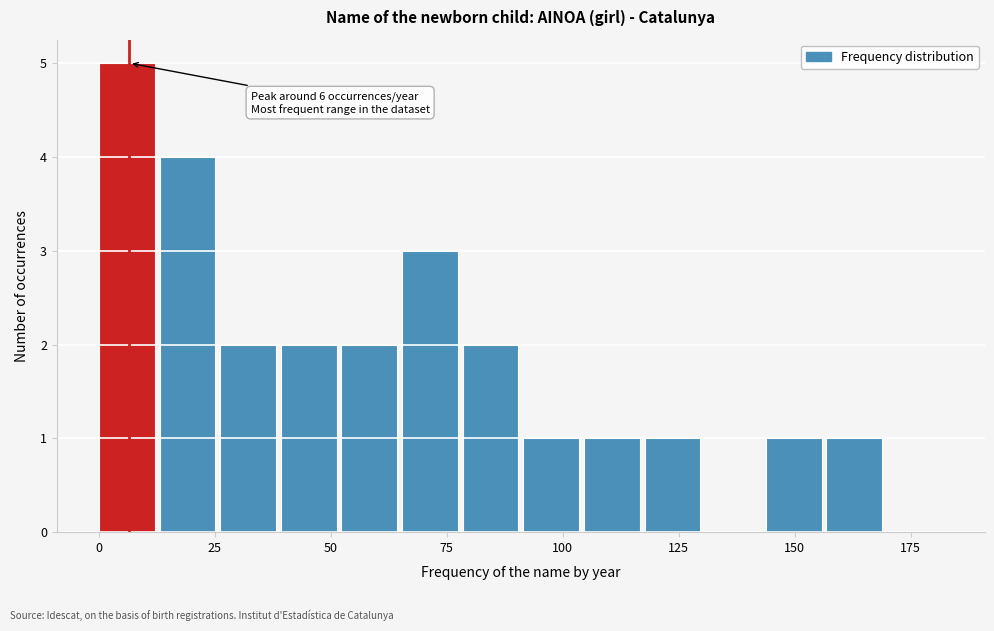

Read against the x-axis, roughly where is the centre of the tallest bar?

5